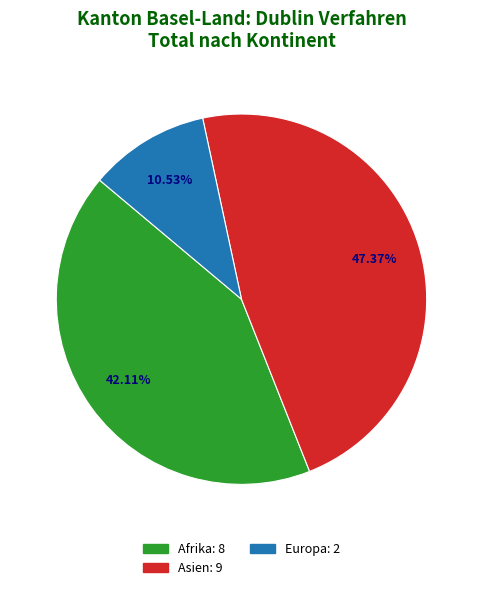

To the nearest percent, what is the average slice percentage?

33%